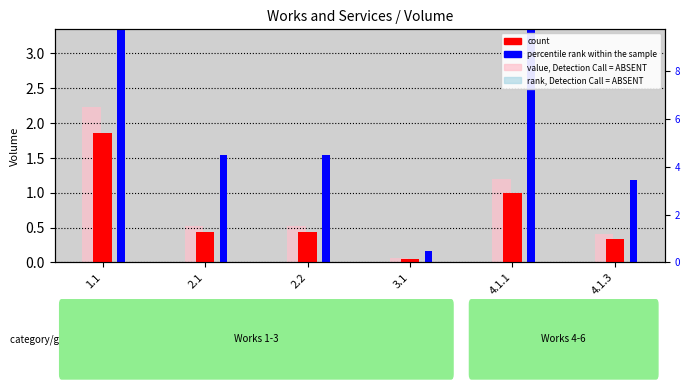

List the series in order of their peak value, highest first.

percentile rank within the sample, value, Detection Call = ABSENT, count, rank, Detection Call = ABSENT